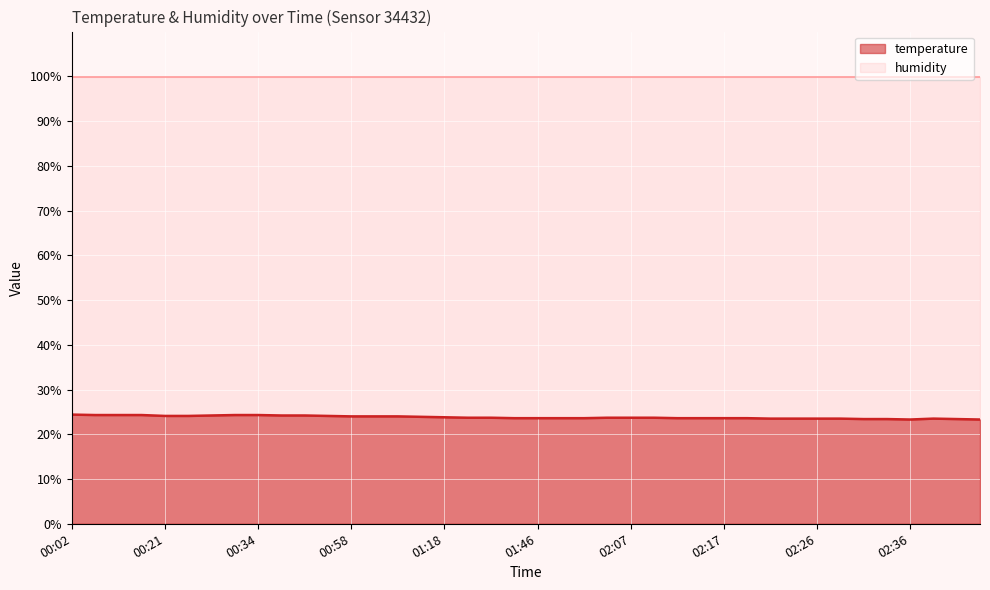

List the labels in order of value, largest first.

00:02, 00:13, 00:16, 00:18, 00:31, 00:34, 00:28, 00:36, 00:39, 00:21, 00:23, 00:50, 00:58, 01:01, 01:12, 01:15, 01:18, 01:27, 01:30, 02:02, 02:07, 02:09, 01:35, 01:46, 01:49, 01:51, 02:12, 02:14, 02:17, 02:19, 02:22, 02:24, 02:26, 02:29, 02:39, 02:31, 02:34, 02:41, 02:36, 02:44